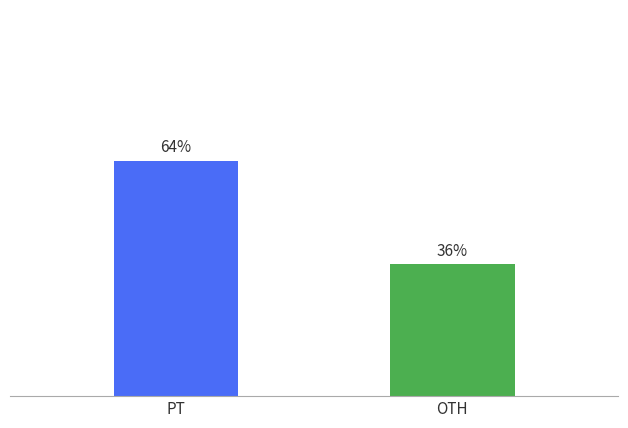

List the labels in order of value, smallest first.

OTH, PT